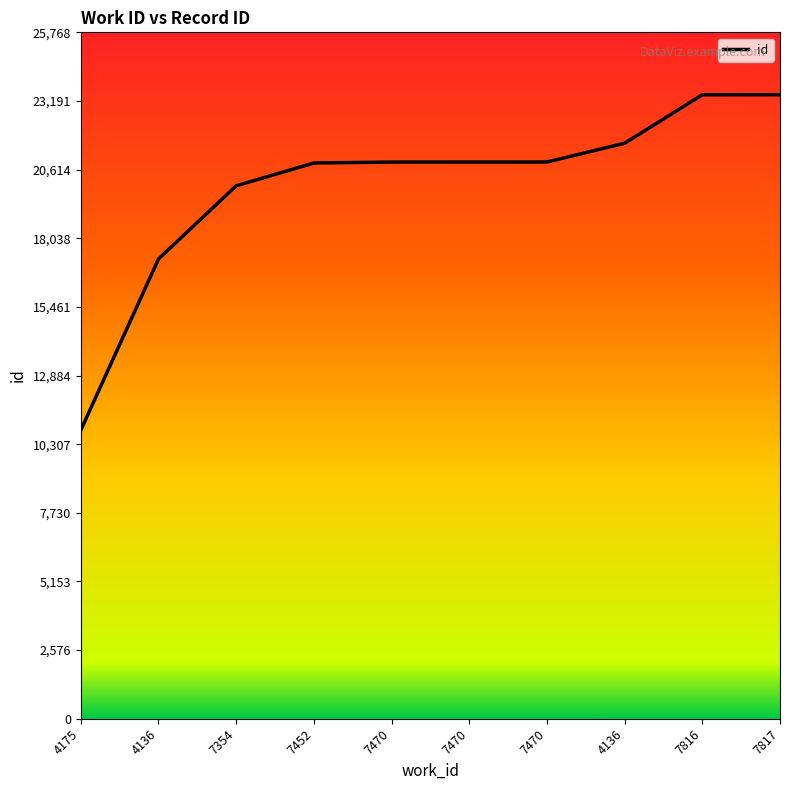

Does the chart display data point markers on the line(s)?

No